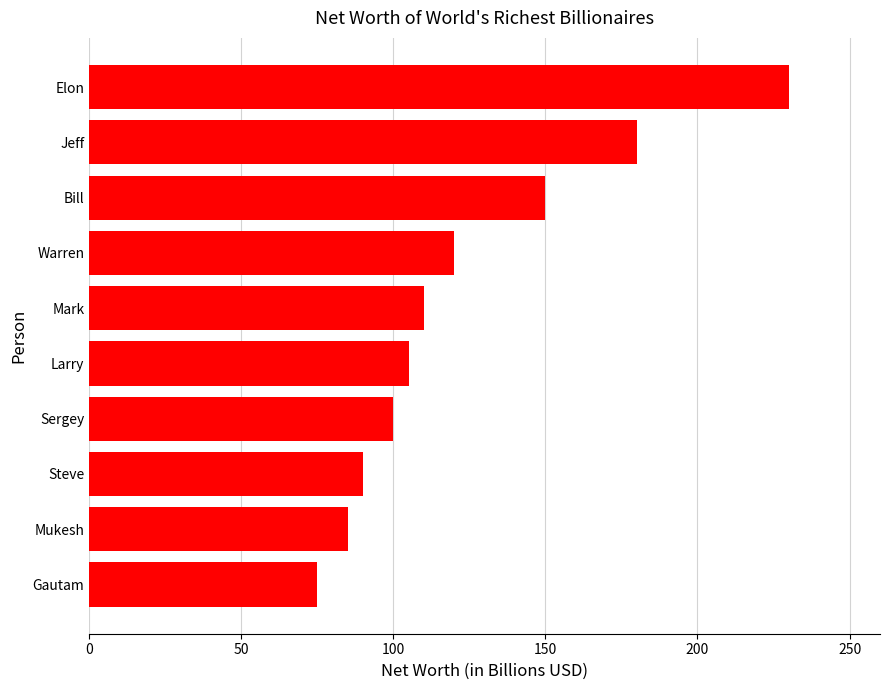

Reading top to bottom, extract all data points from this chart.

Elon=230	Jeff=180	Bill=150	Warren=120	Mark=110	Larry=105	Sergey=100	Steve=90	Mukesh=85	Gautam=75